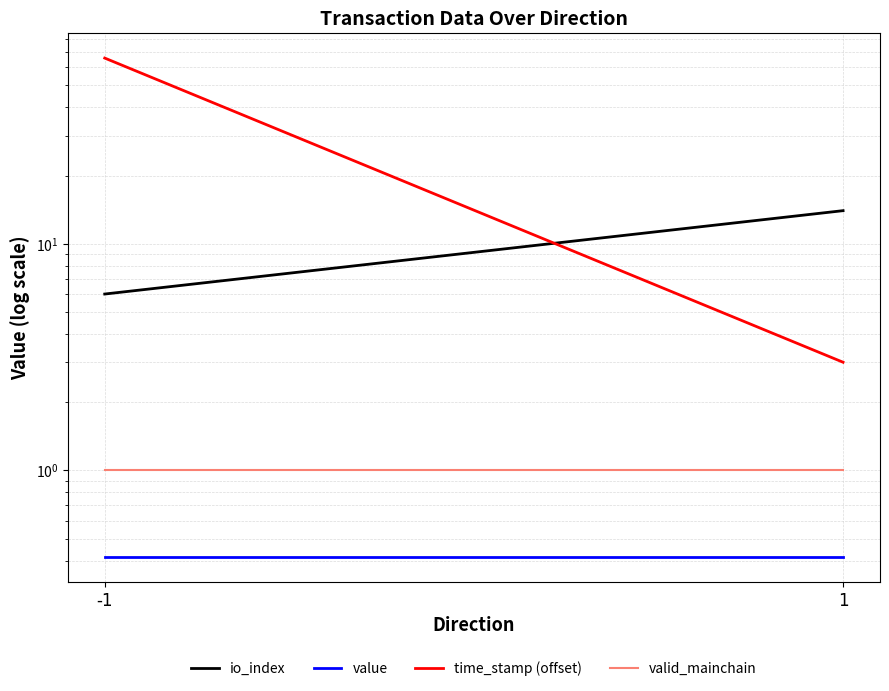

Which category has the highest value in the valid_mainchain series?

-1